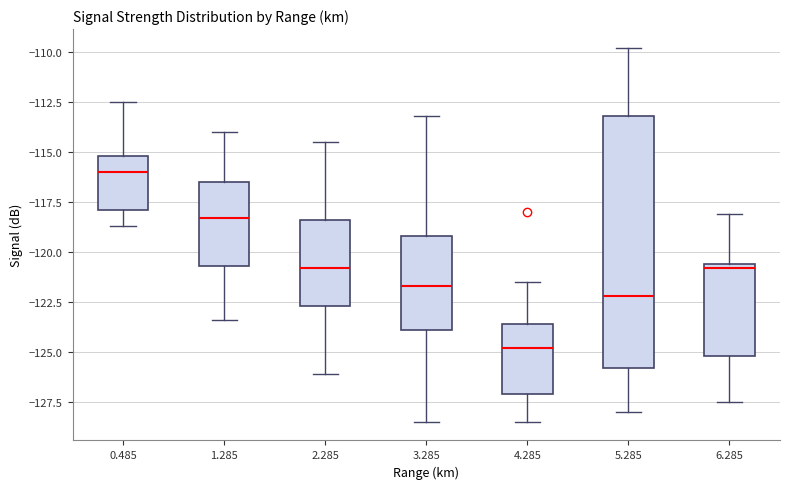

Which box is the tallest, from its lower edge to its upper edge?

5.285